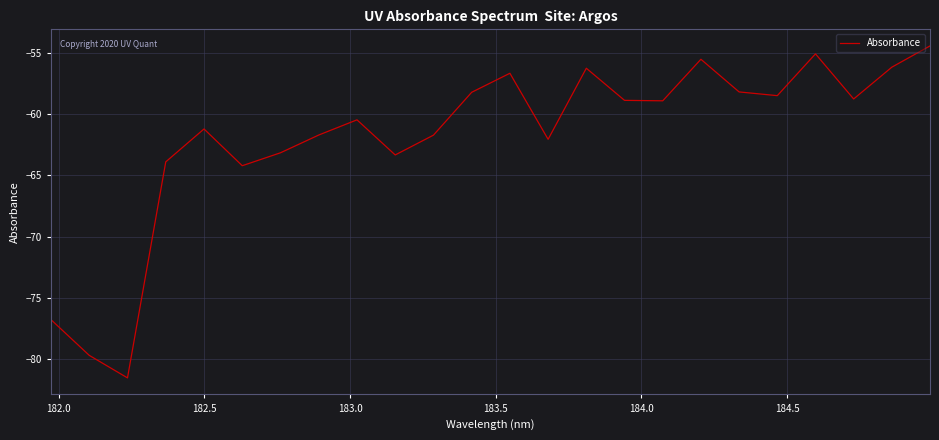

What is the difference between the maximum and minimum values?

27.0